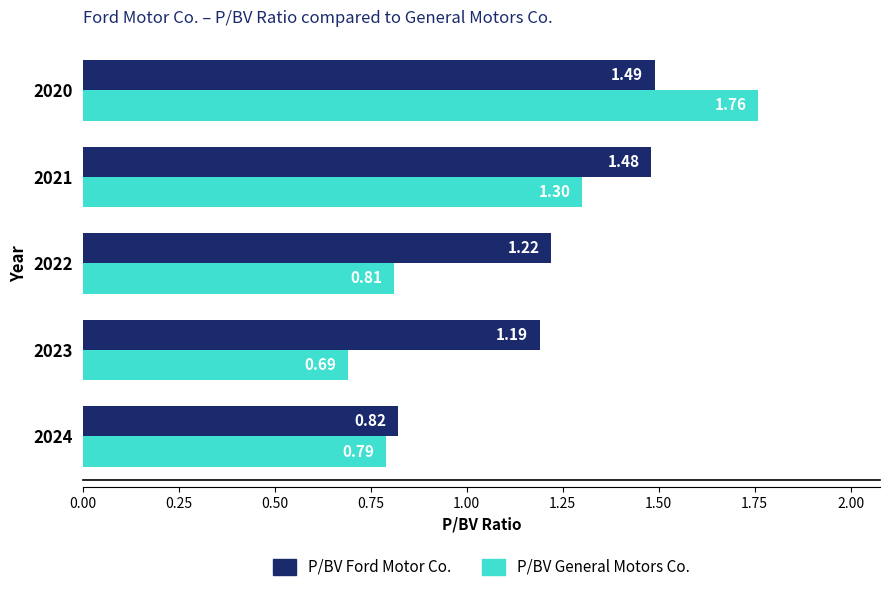

Which series changed the most between 2024 and 2022?

P/BV Ford Motor Co.